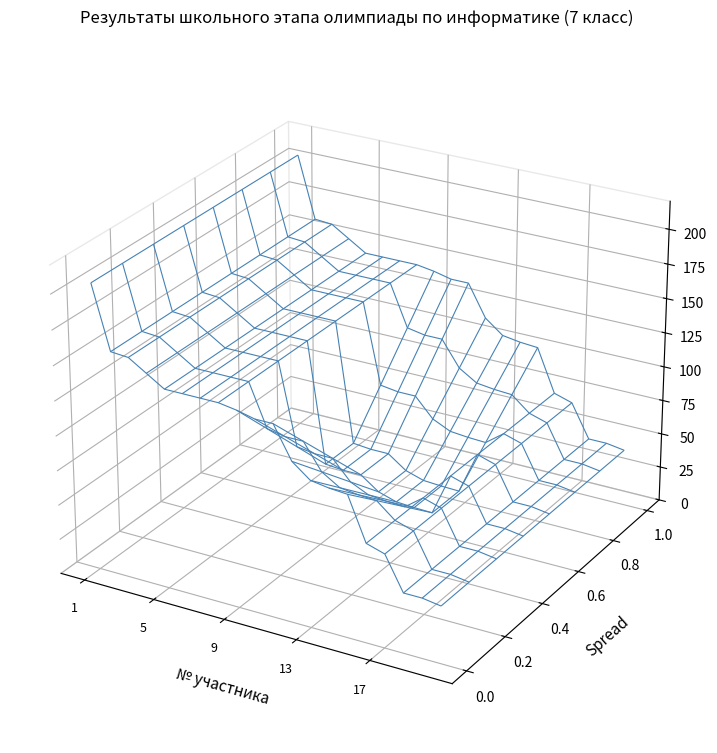

Reading left to right, extract all data points from this chart.

1=205	2=160	3=159	4=151	5=143	6=143	7=143	8=143	9=141	10=138	11=138	12=115	13=105	14=103	15=102	16=71	17=67	18=43	19=43	20=41